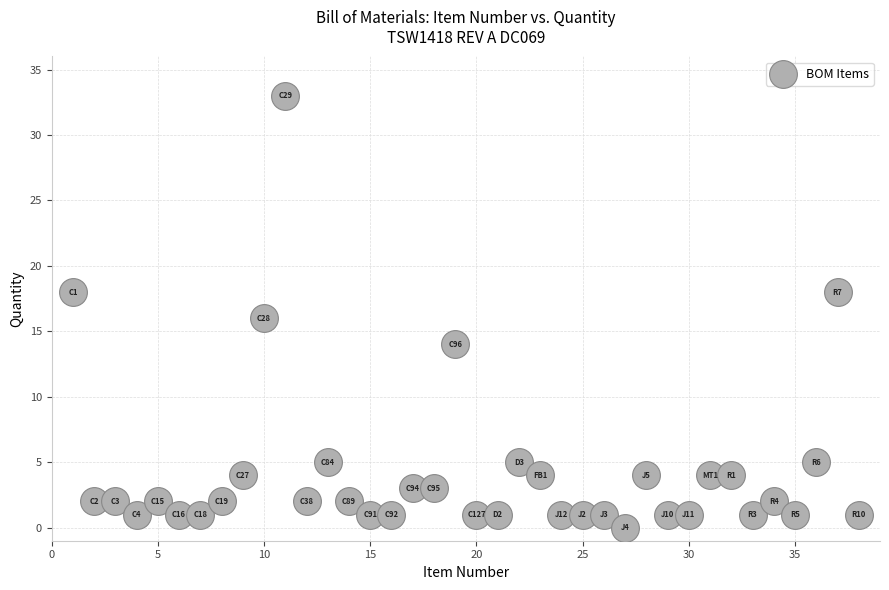

What is the range of Y values (max minus min)?

33